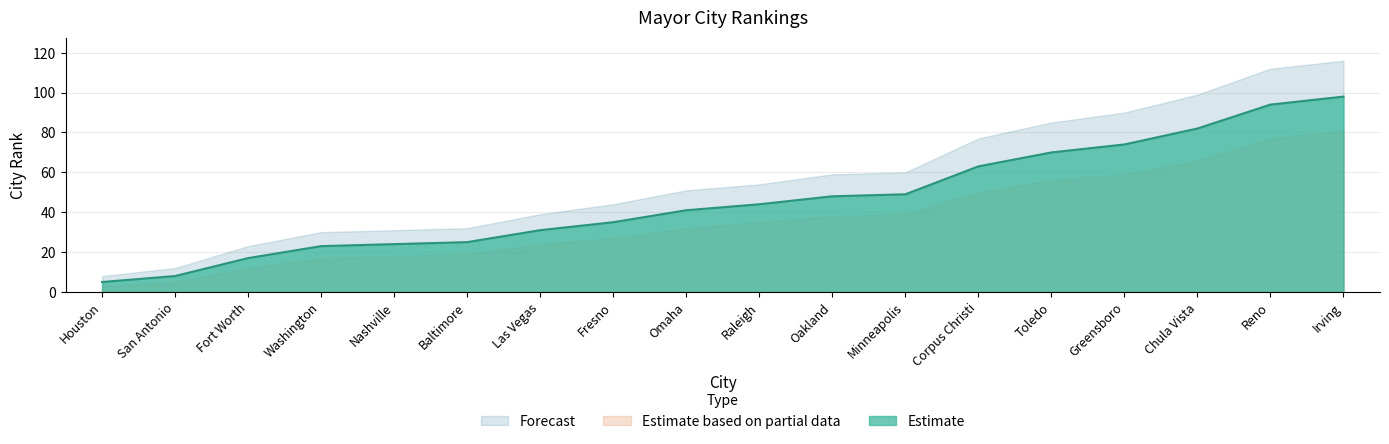

The value of Estimate at Corpus Christi is 63. True or false?

True